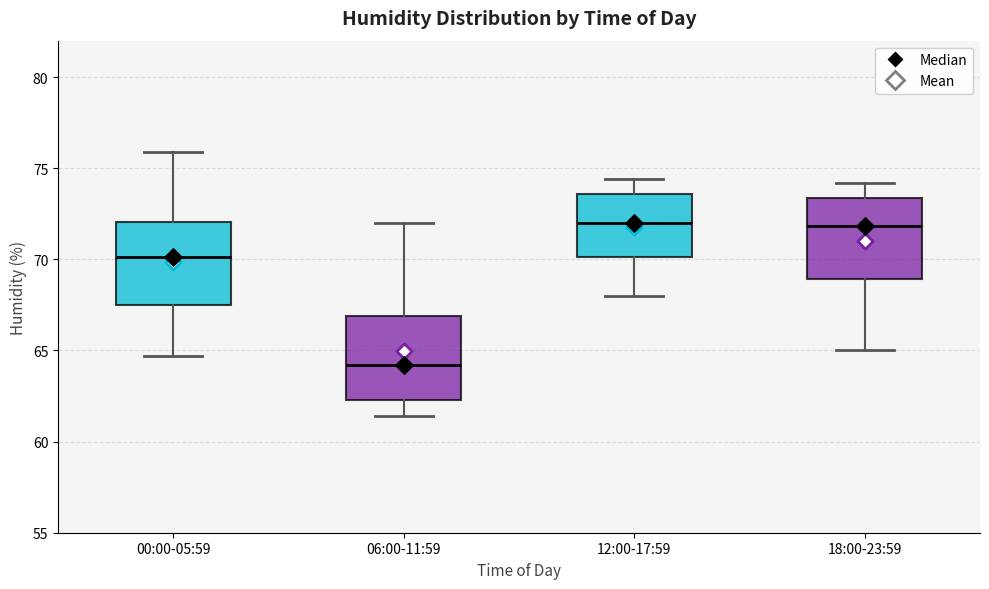

Which box has the lowest median line?

06:00-11:59